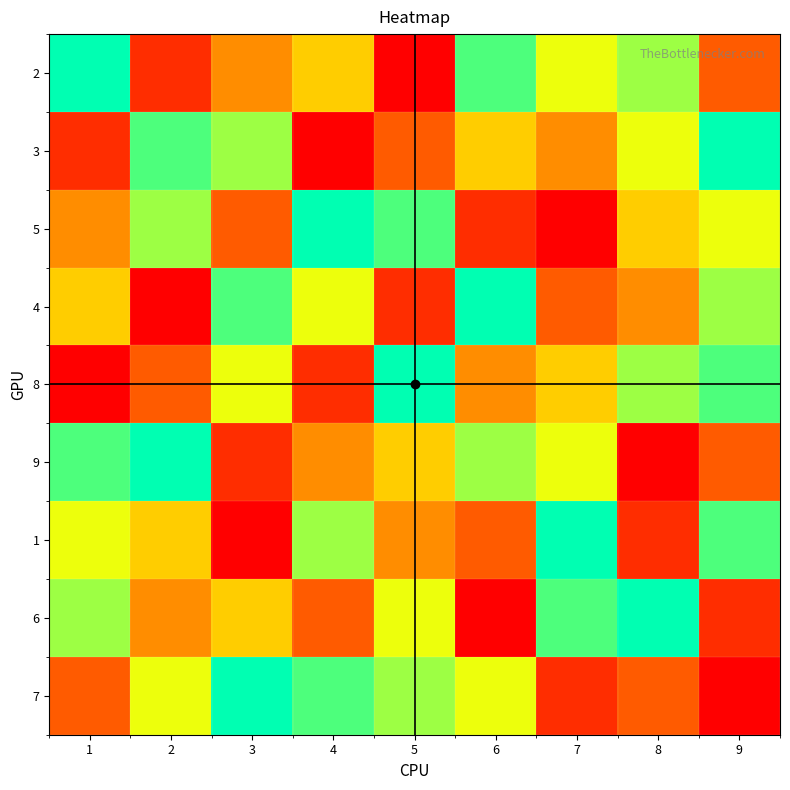

Reading right to left, transcribe all the data shown in this chart.

row1: 9=3	8=7	7=6	6=8	5=1	4=5	3=4	2=2	1=9
row2: 9=9	8=6	7=4	6=5	5=3	4=1	3=7	2=8	1=2
row3: 9=6	8=5	7=1	6=2	5=8	4=9	3=3	2=7	1=4
row4: 9=7	8=4	7=3	6=9	5=2	4=6	3=8	2=1	1=5
row5: 9=8	8=7	7=5	6=4	5=9	4=2	3=6	2=3	1=1
row6: 9=3	8=1	7=6	6=7	5=5	4=4	3=2	2=9	1=8
row7: 9=8	8=2	7=9	6=3	5=4	4=7	3=1	2=5	1=6
row8: 9=2	8=9	7=8	6=1	5=6	4=3	3=5	2=4	1=7
row9: 9=1	8=3	7=2	6=6	5=7	4=8	3=9	2=6	1=3